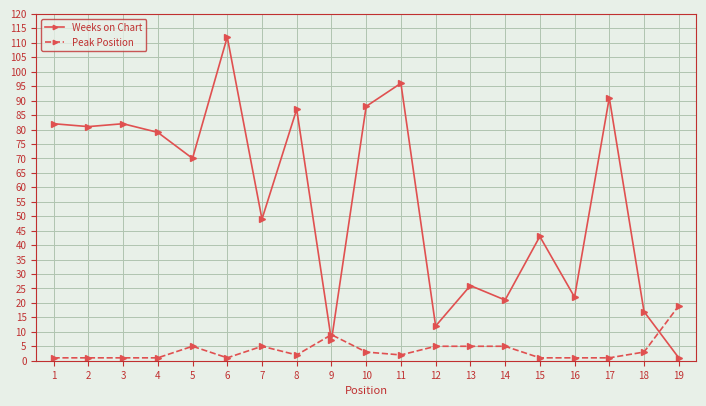

Which series has the largest total across all categories?

Weeks on Chart